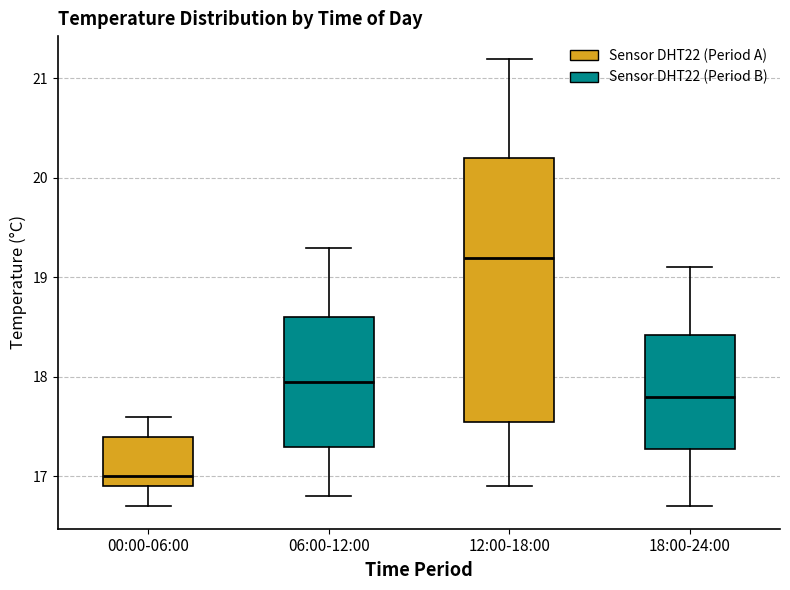

Which box is the tallest, from its lower edge to its upper edge?

12:00-18:00